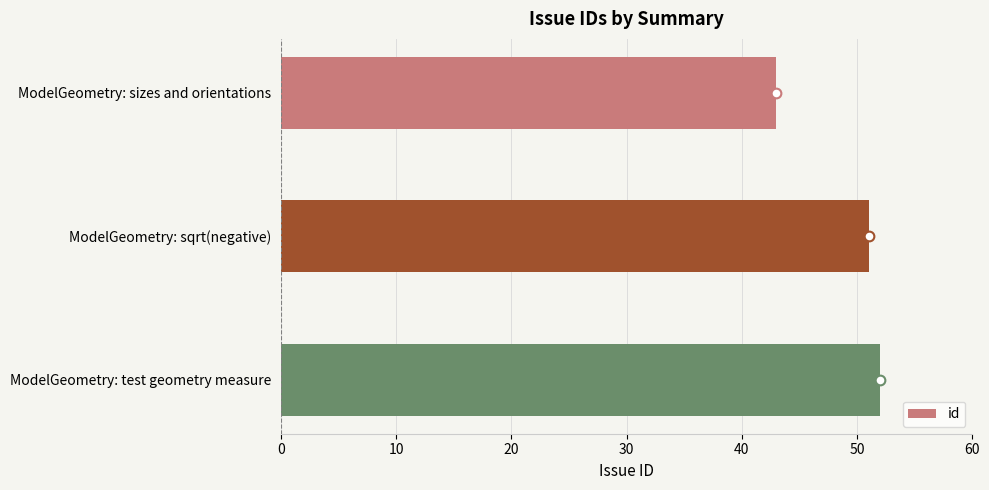

Read the value at ModelGeometry: sizes and orientations.

43